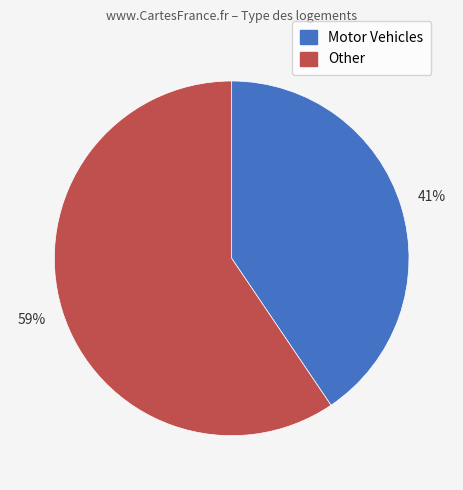

Is there a majority slice in this chart?

Yes